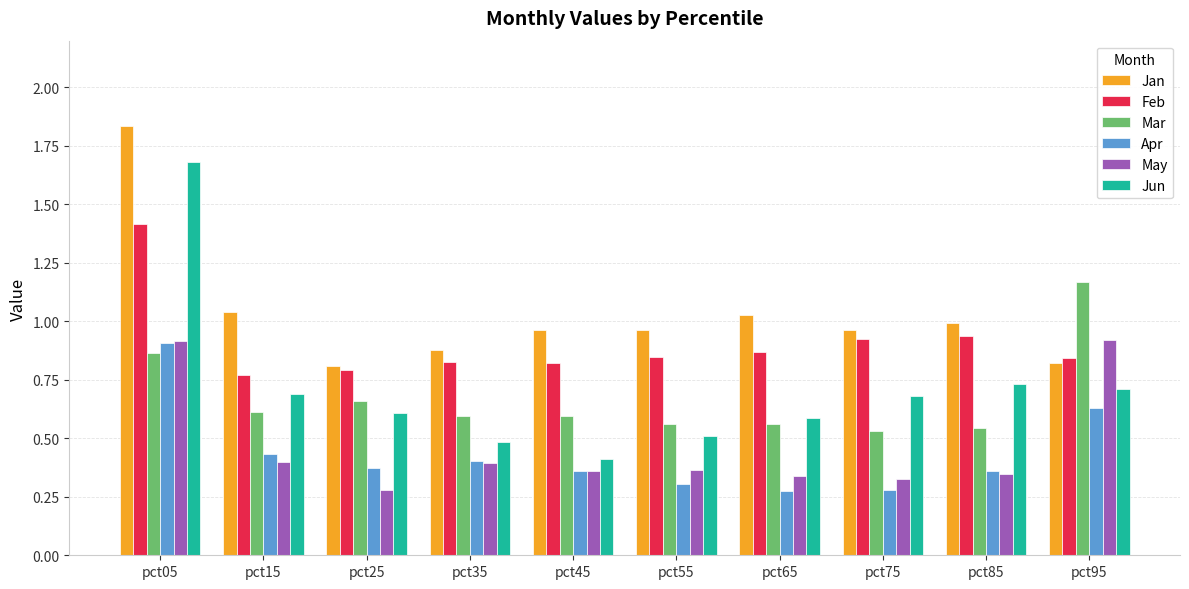

At which category is the sum across all series the highest?

pct05